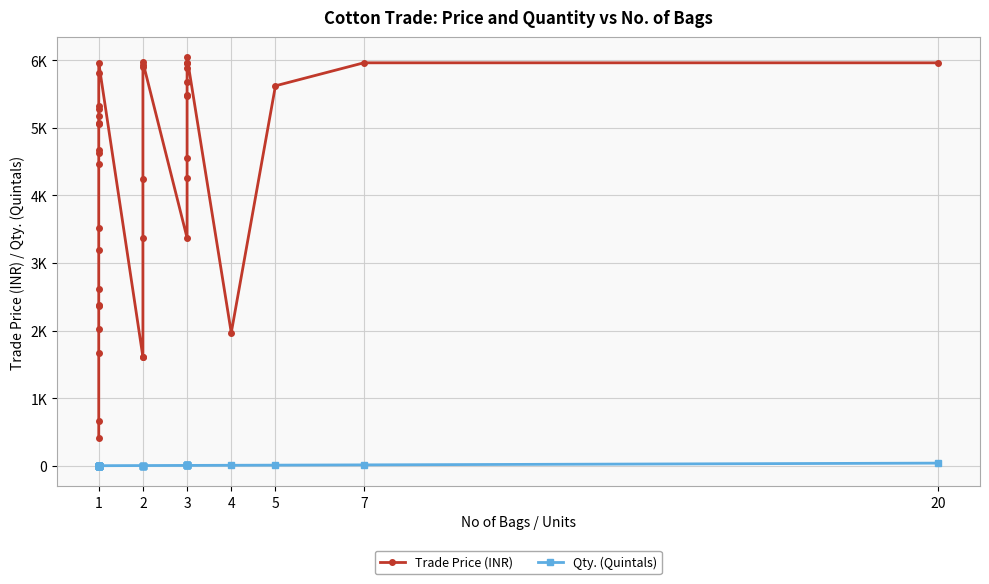

How many values in the Qty. (Quintals) series are below 4?

19